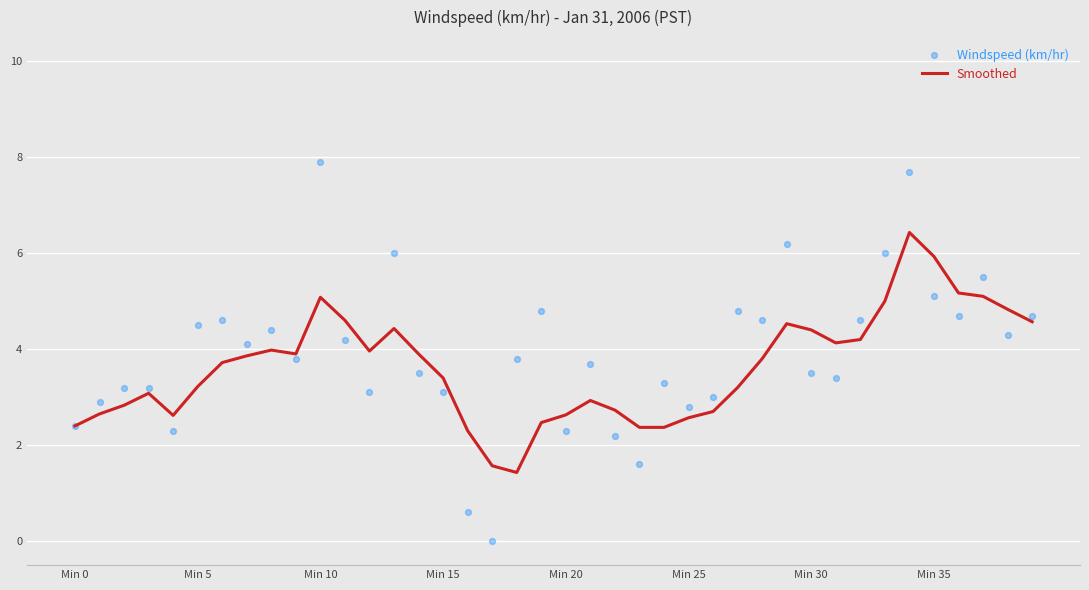

The value of Smoothed at Min 20 is 0.9. True or false?

False